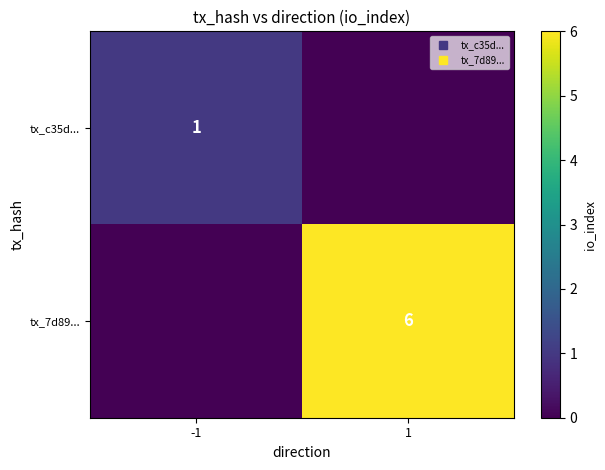

The value of tx_c35d... at 1 is 0. True or false?

False